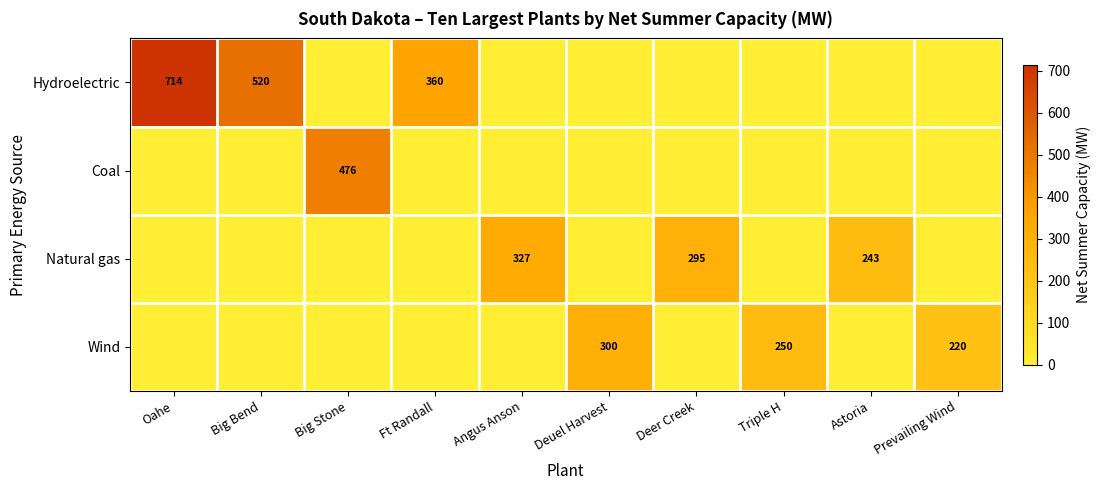

Is the value of Hydroelectric at Ft Randall greater than the value of Natural gas at Astoria?

Yes